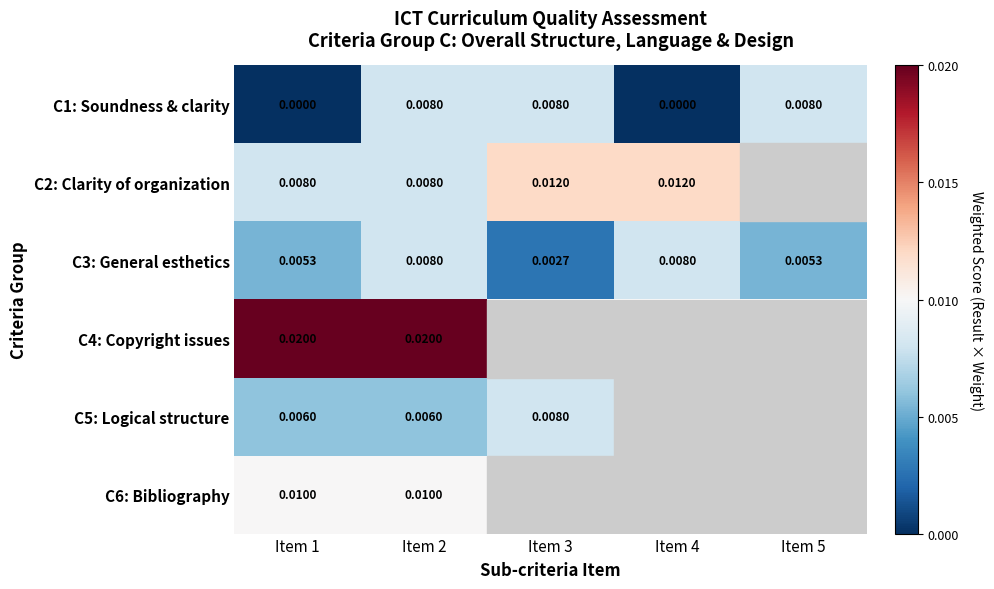

At which category is the sum across all series the highest?

Item 2